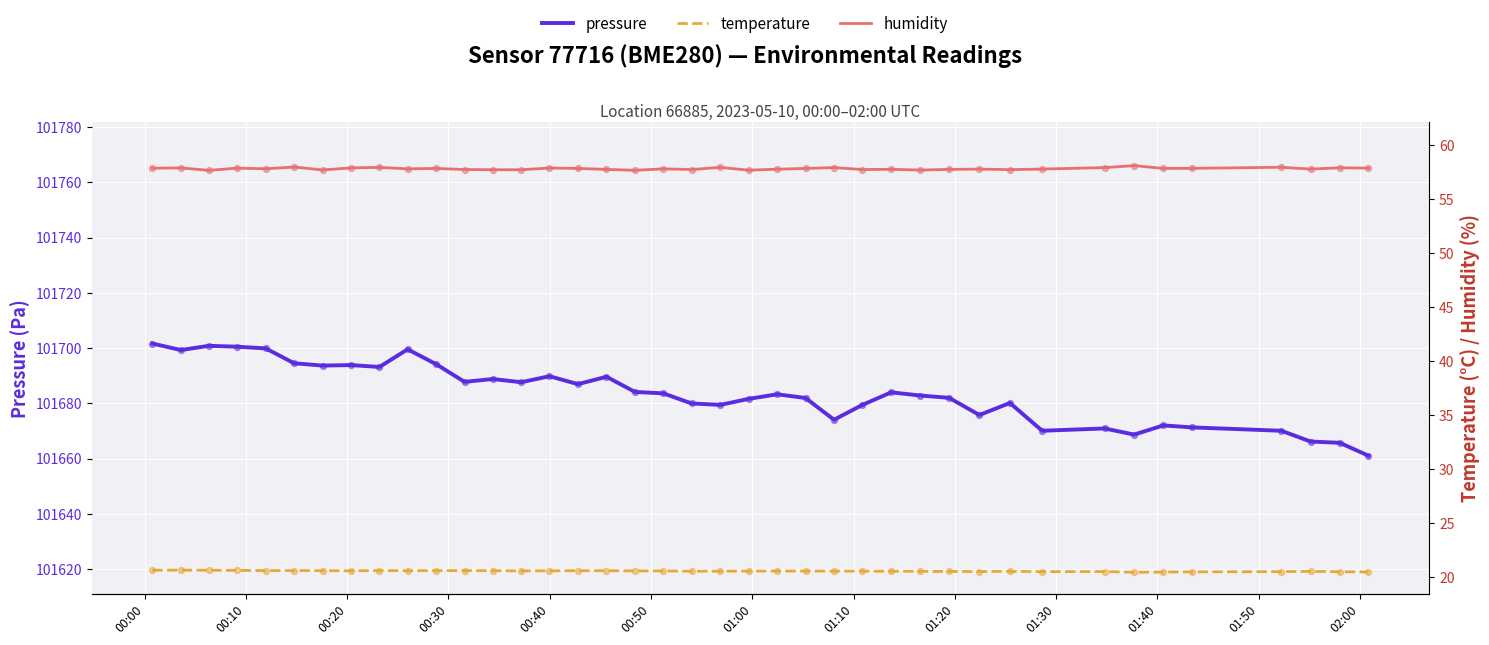

At how many categories does at least one series exceed 39647?

40